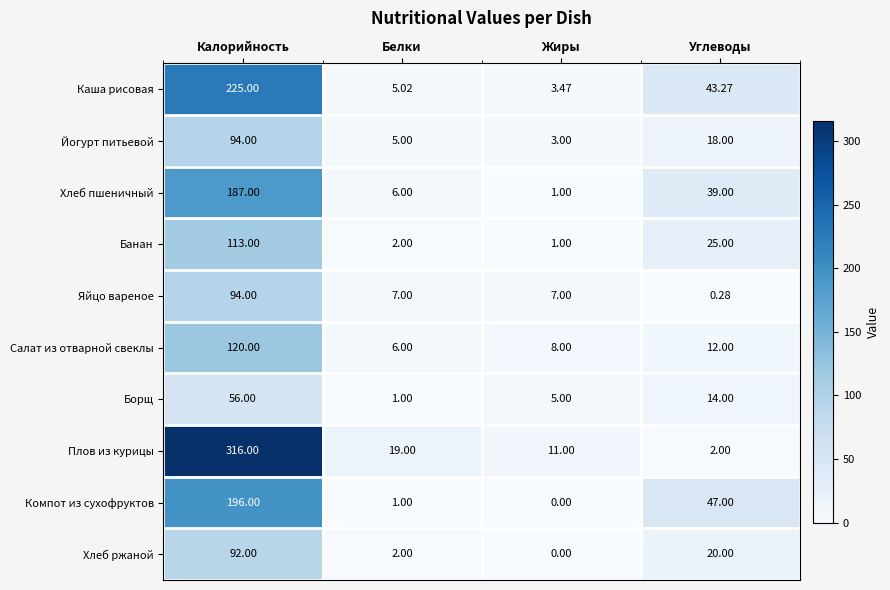

What is the difference between the highest and lowest values at Белки?

18.0